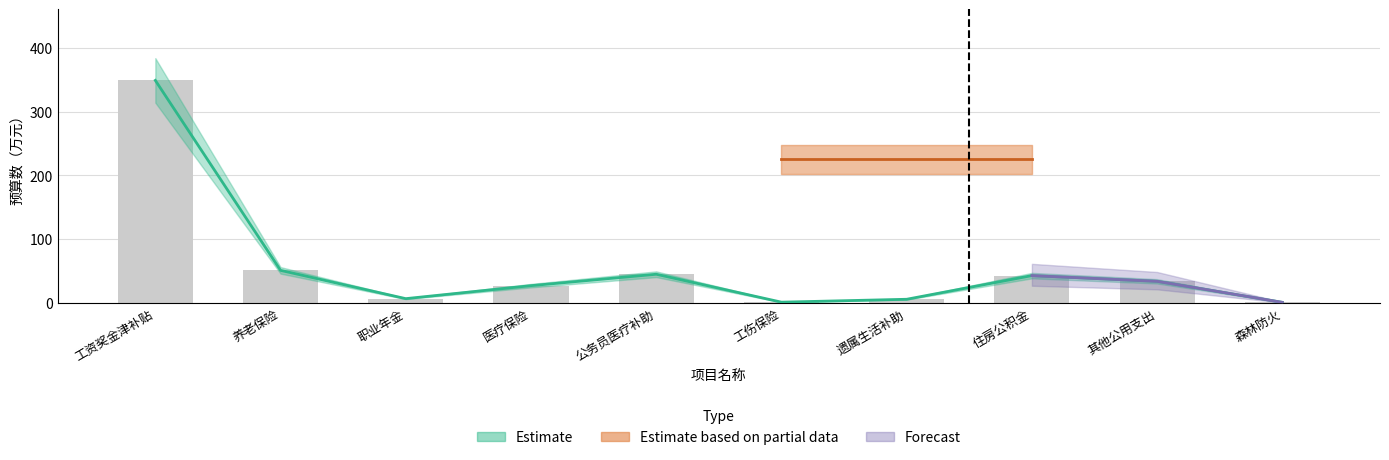

Does the chart contain stacked bars?

No